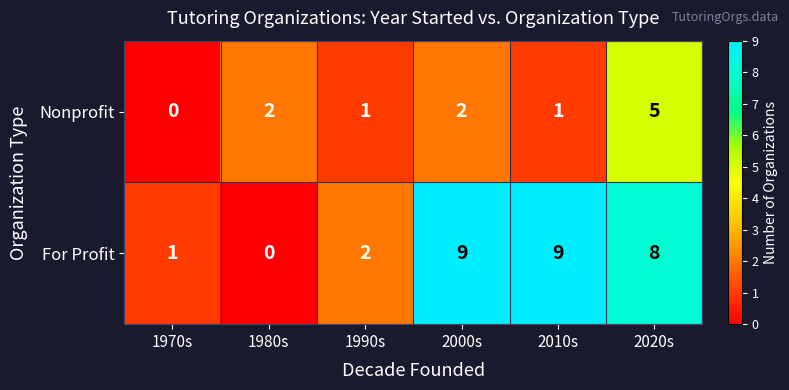

What is the total value across all series at 2000s?

11